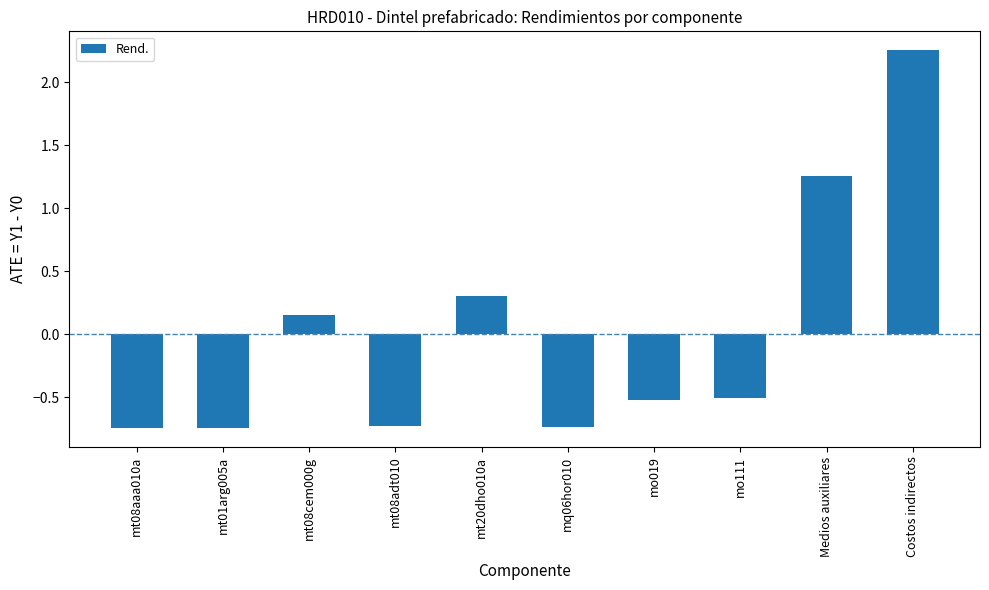

Which category has the highest value across all series?

Costos indirectos